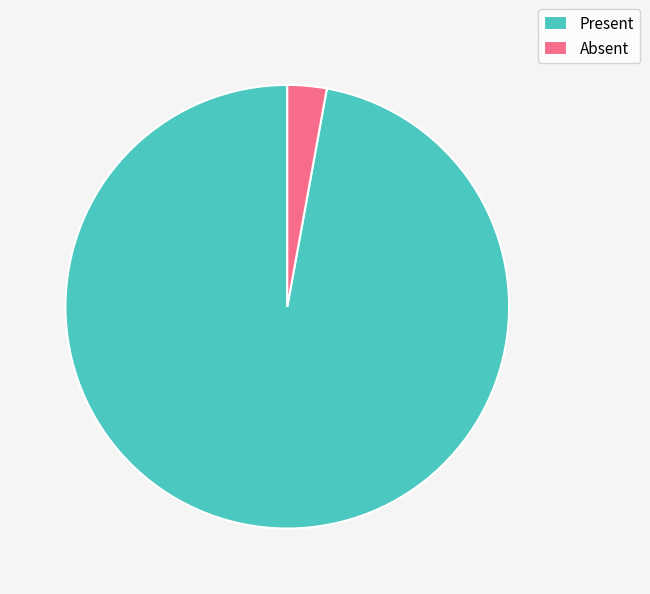

Rank the categories by value from highest to lowest.

Present, Absent